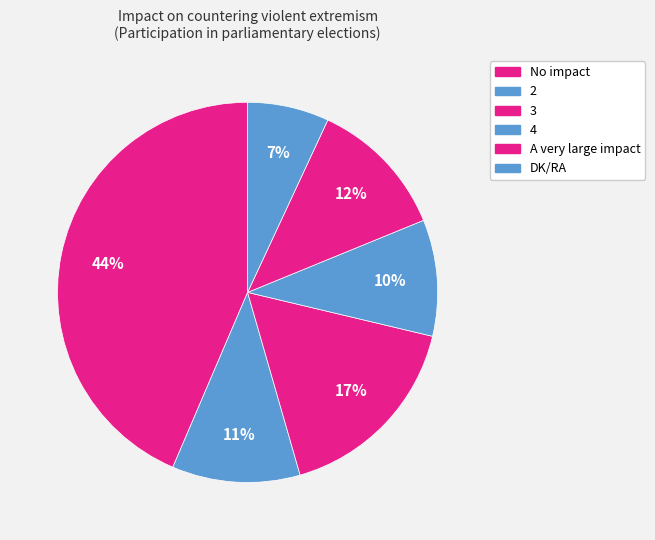

Is the sum of DK/RA and No impact greater than half?

Yes